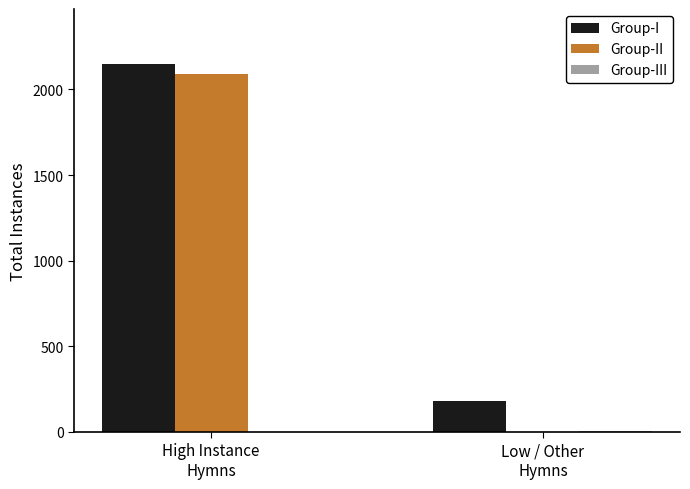

How many series are shown in this chart?

3